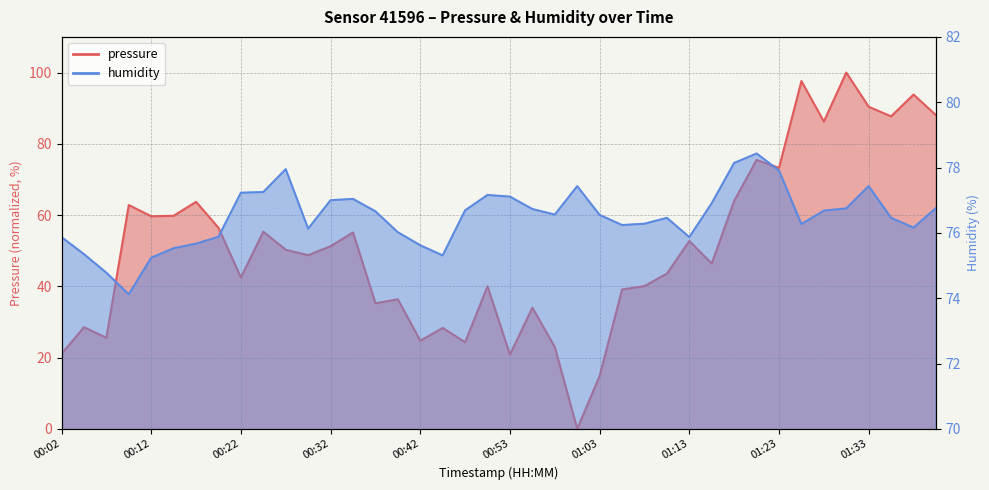

What is the value of the pressure point at the 31st from the left?

64.0